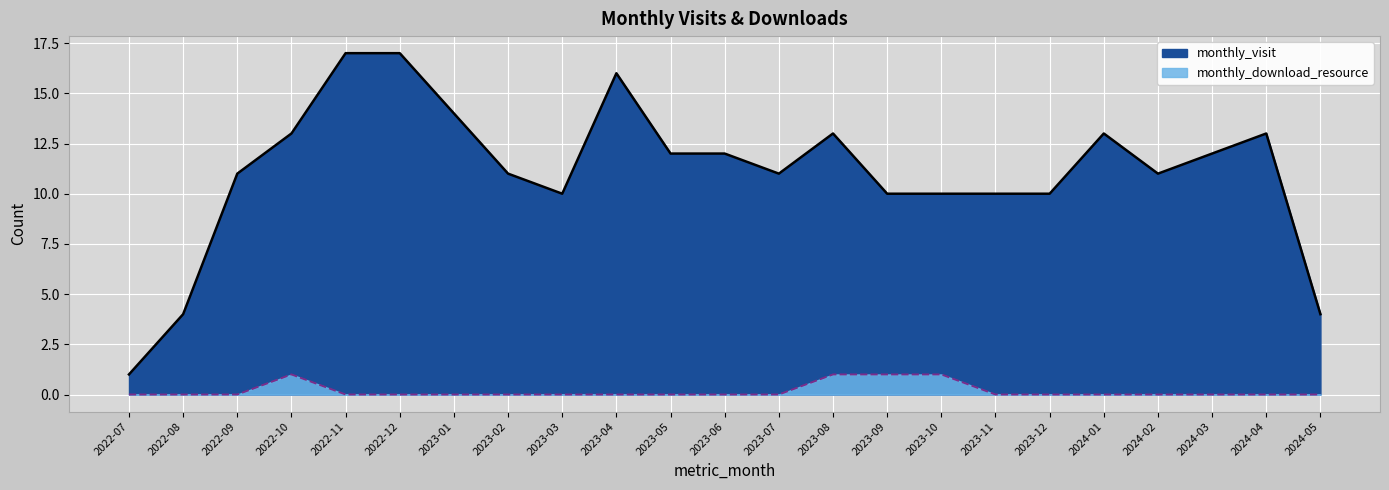

What are all the series names shown in the legend?

monthly_visit, monthly_download_resource